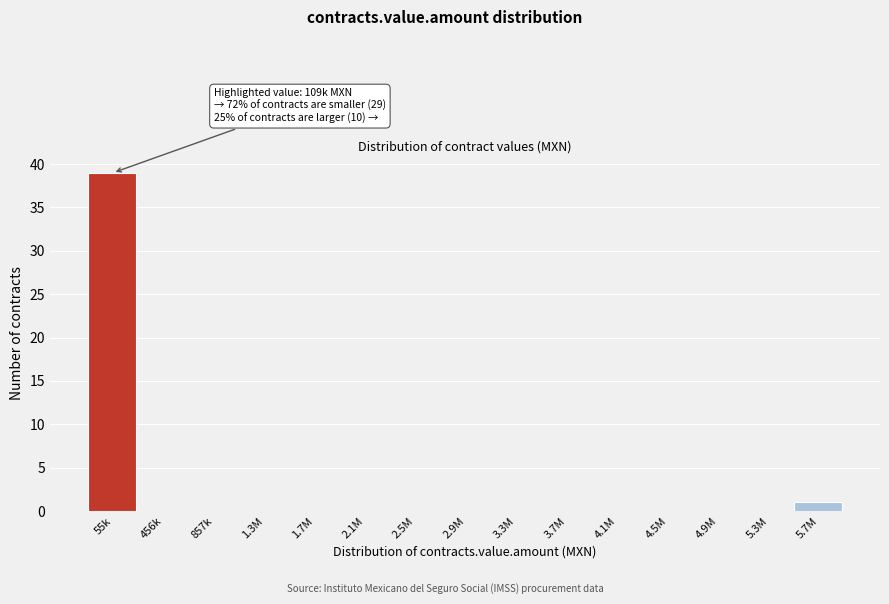

Reading left to right, transcribe all the data shown in this chart.

55k=39	456k=0	857k=0	1.3M=0	1.7M=0	2.1M=0	2.5M=0	2.9M=0	3.3M=0	3.7M=0	4.1M=0	4.5M=0	4.9M=0	5.3M=0	5.7M=1